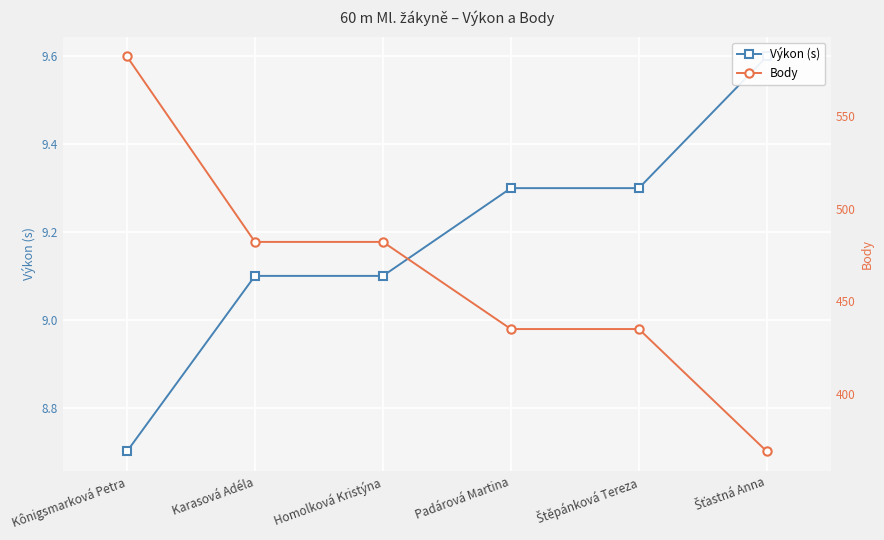

What is the label of the 6th point from the left?

Šťastná Anna